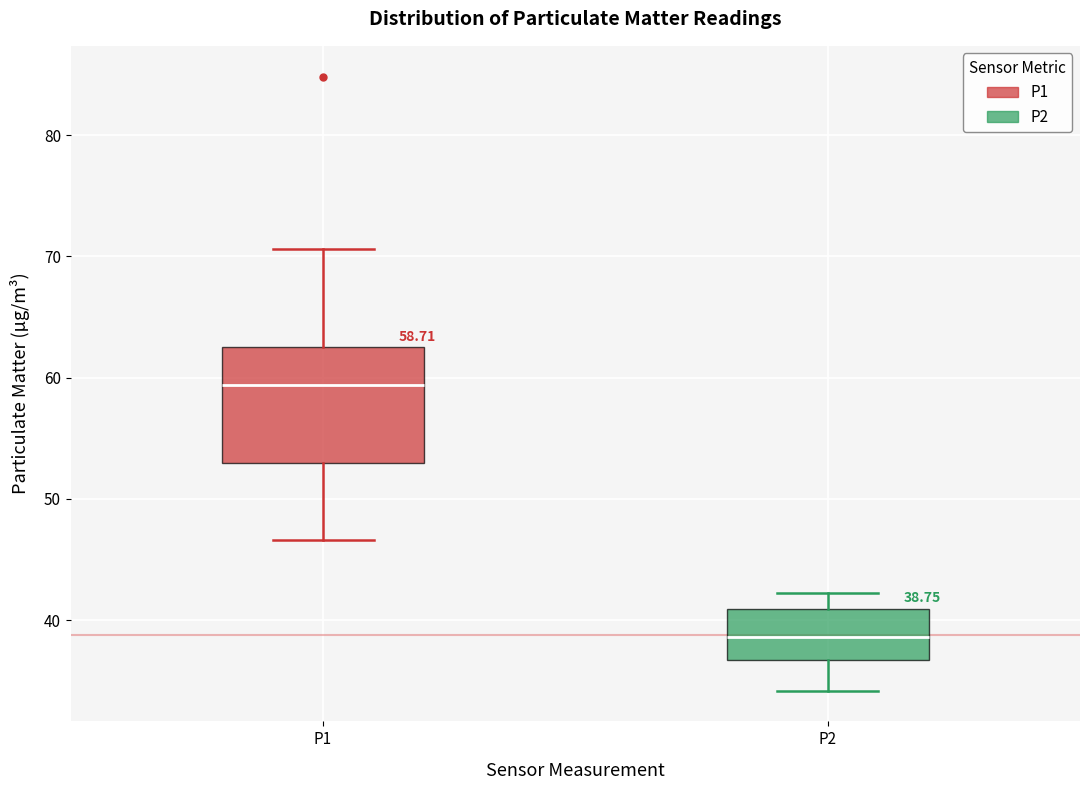

Comparing the boxes themselves (not the whiskers), which one is the tallest?

P1